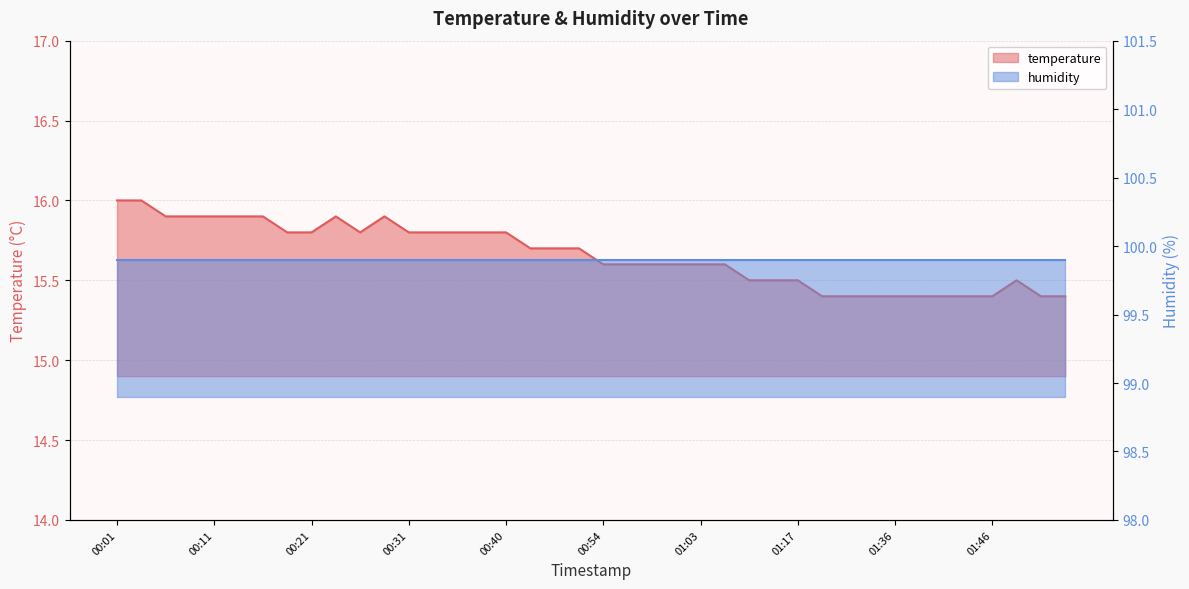

Is it true that the value at 00:51 is 15.7?

True